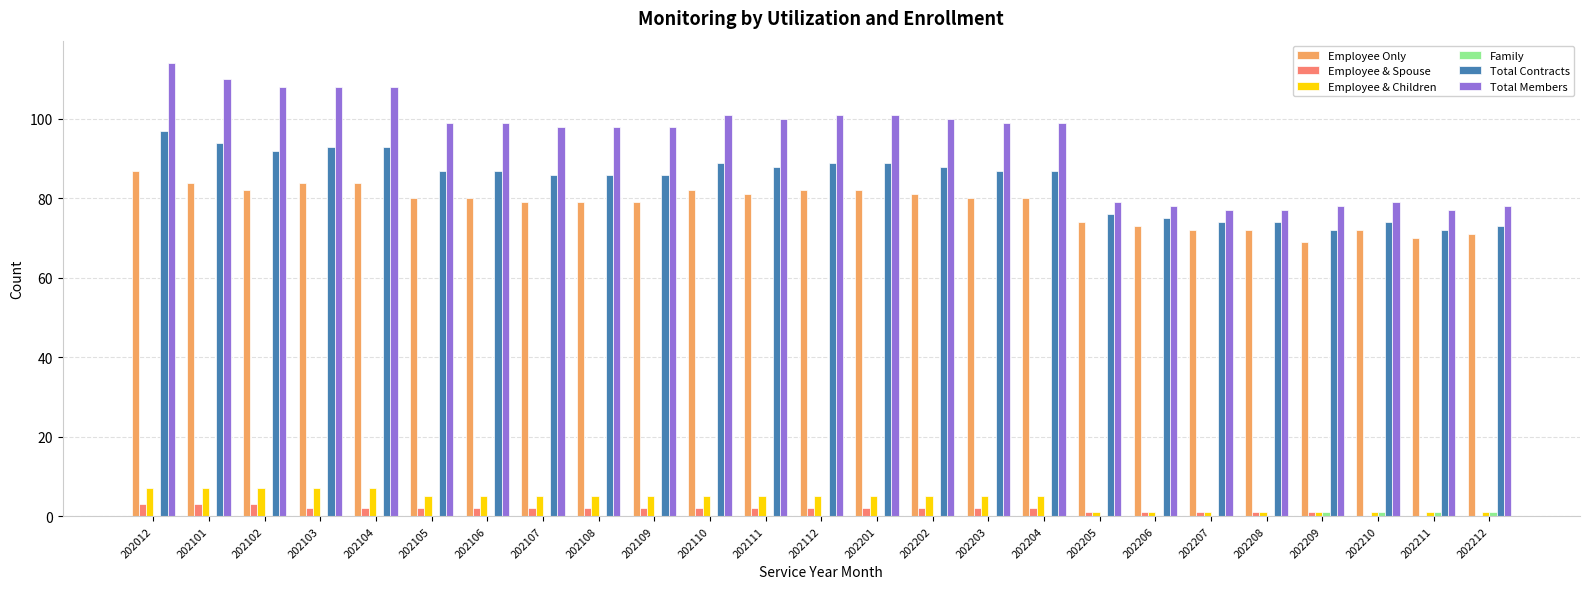

Which series changed the most between 202111 and 202208?

Total Members